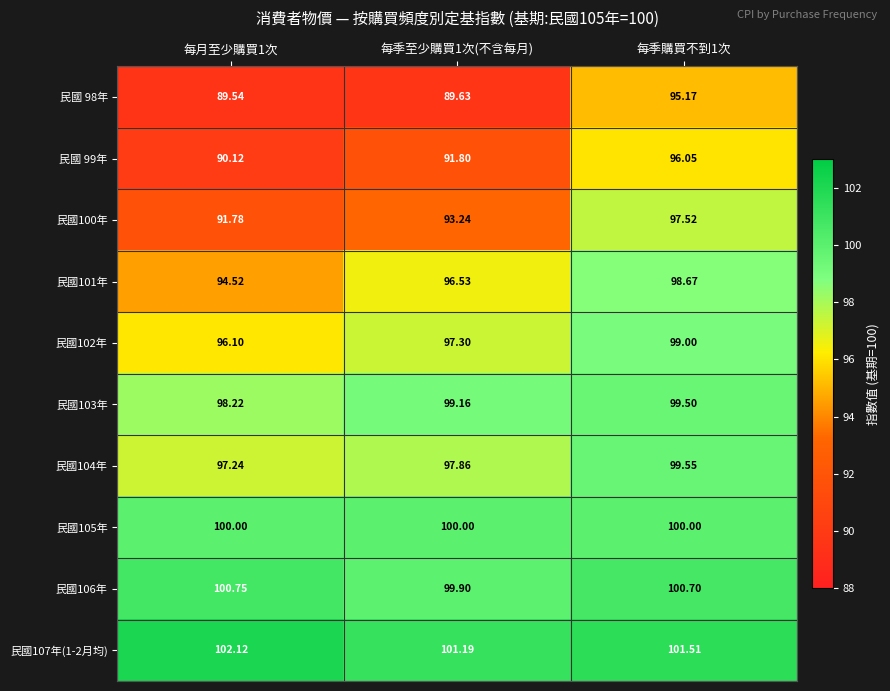

Is the value of 民國105年 at 每季購買不到1次 greater than the value of 民國104年 at 每月至少購買1次?

Yes